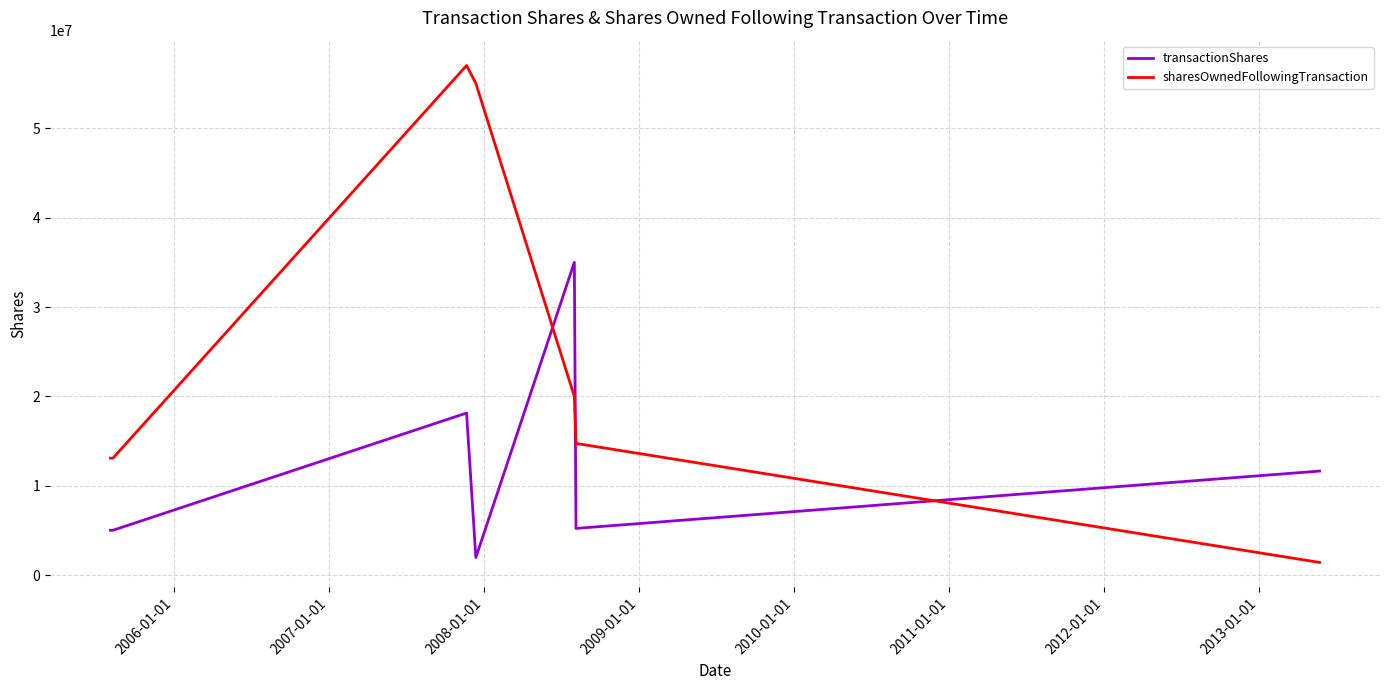

What is the difference between the maximum and second lowest values in the sharesOwnedFollowingTransaction series?

43888907